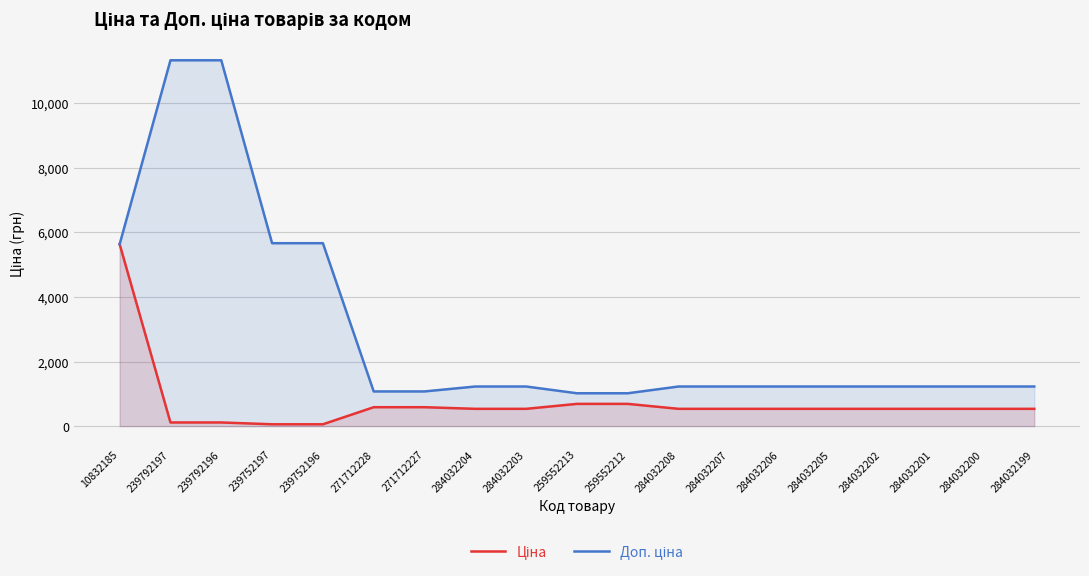

List the series in order of their overall mean, highest first.

Доп. ціна, Ціна